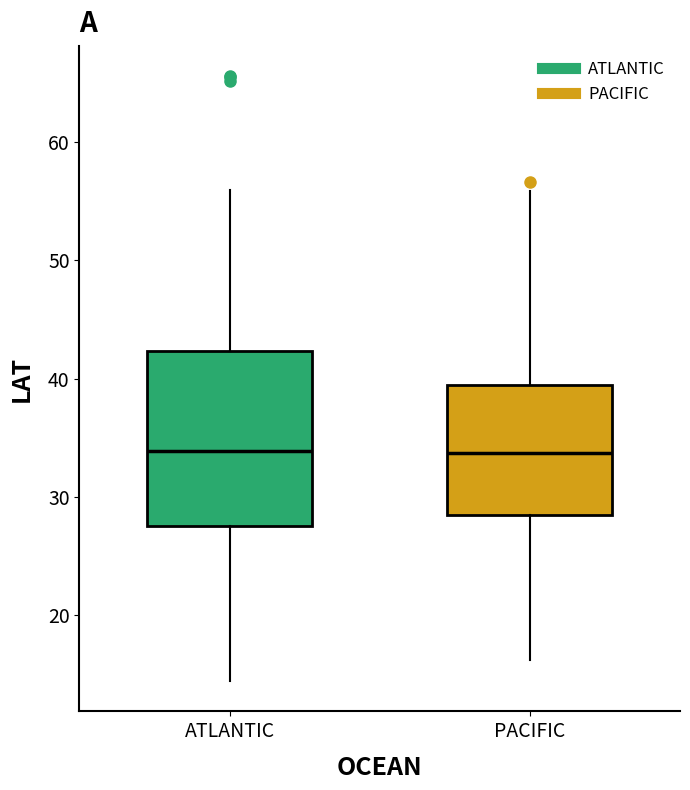

Where does the upper whisker of the box for ATLANTIC end on the y-axis? The values are not printed on the chart, so give them approximately, as read against the axis.

56